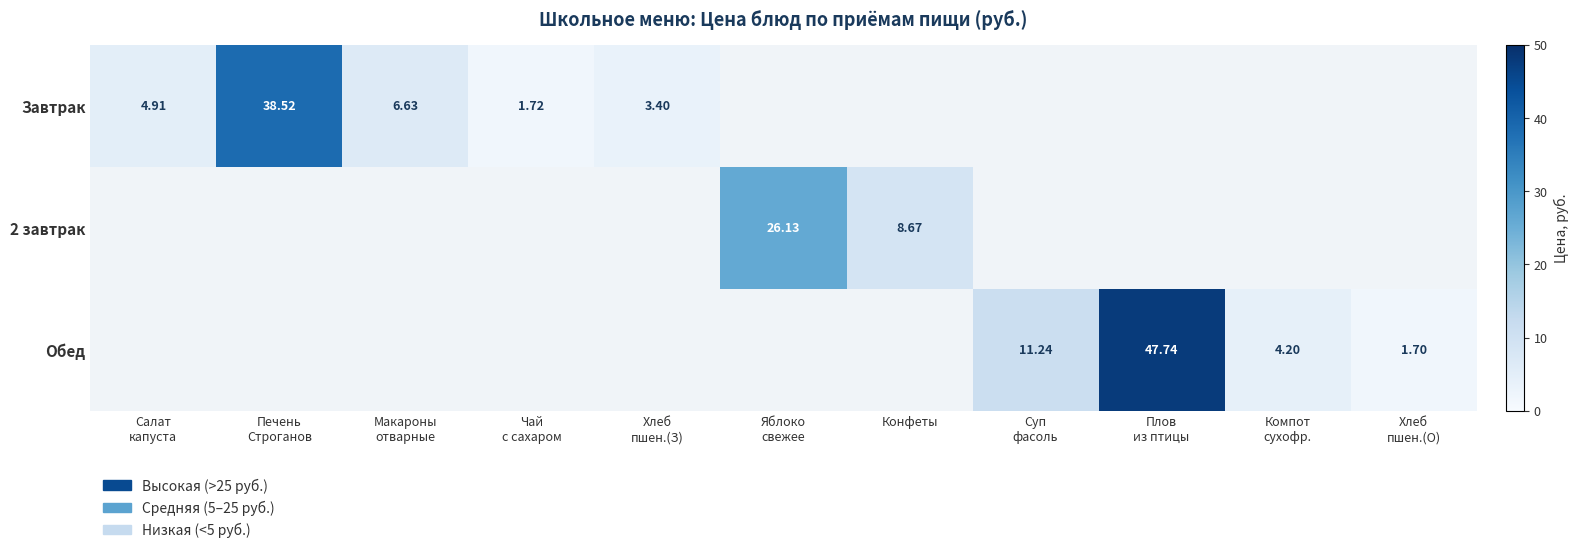

At Хлеб пшен.(О), list the series in order from smallest to largest.

Завтрак, 2 завтрак, Обед